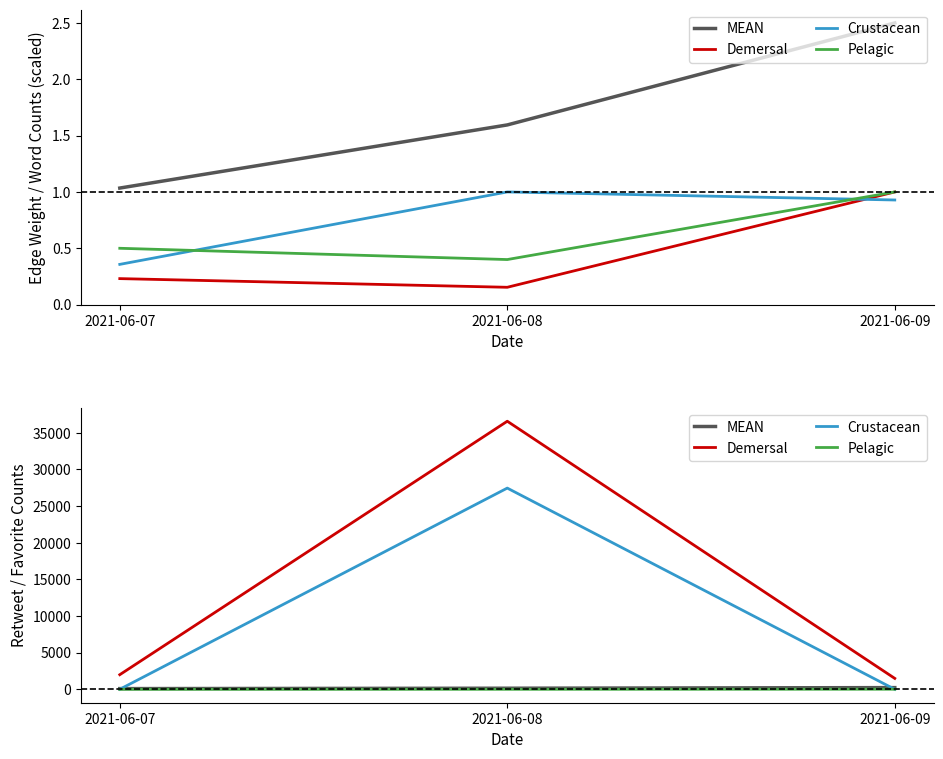

Rank the series by their maximum value, from highest to lowest.

Demersal, Crustacean, MEAN, Pelagic